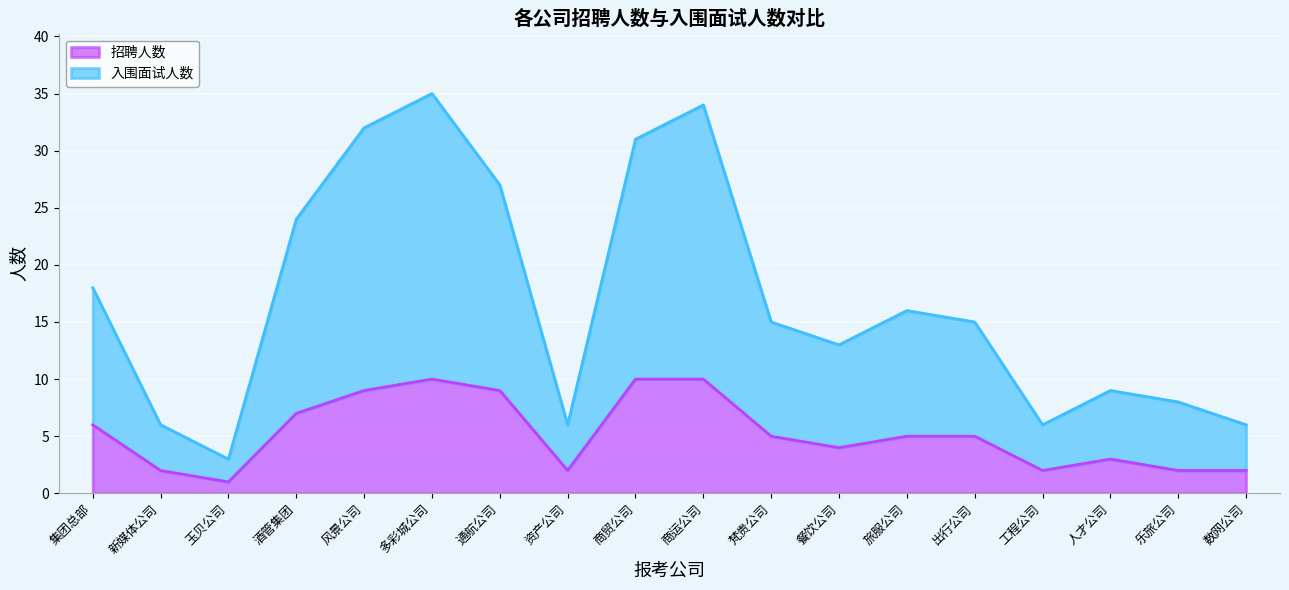

The value of 招聘人数 at 工程公司 is 2. True or false?

True